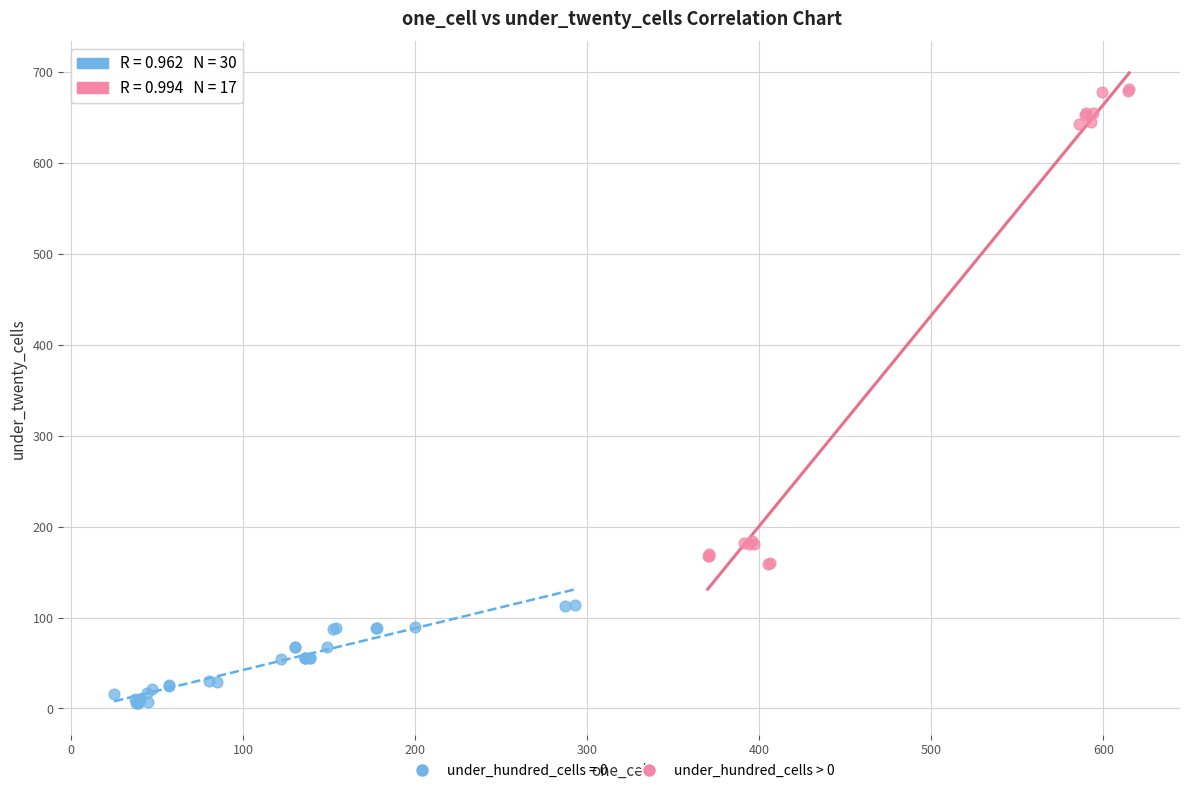

Which series reaches the minimum Y coordinate?

under_hundred_cells = 0